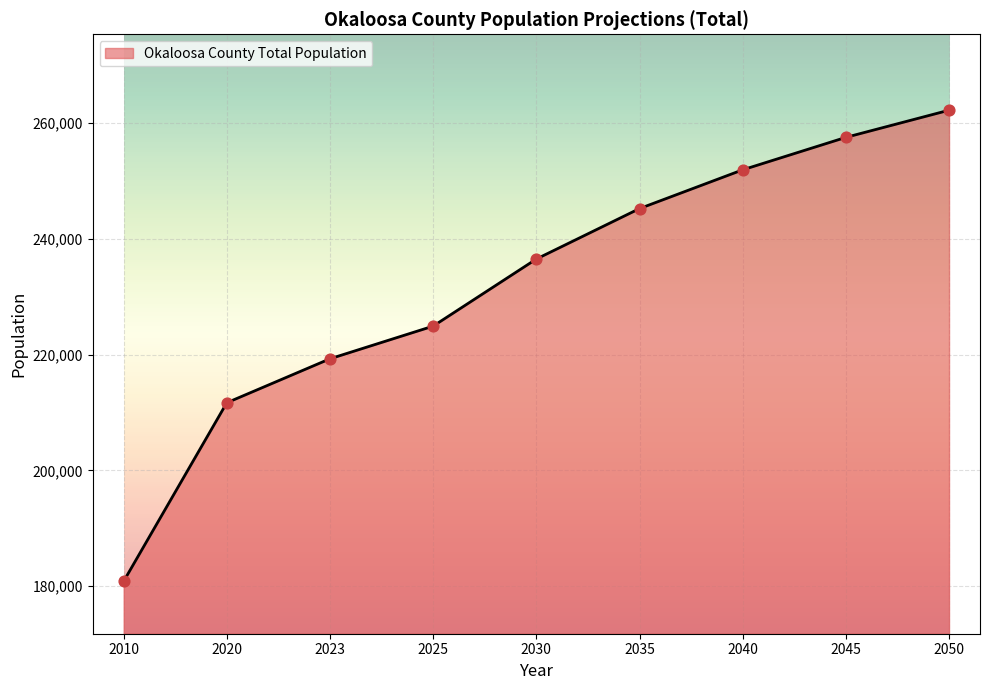

Between 2035 and 2045, which is larger?

2045